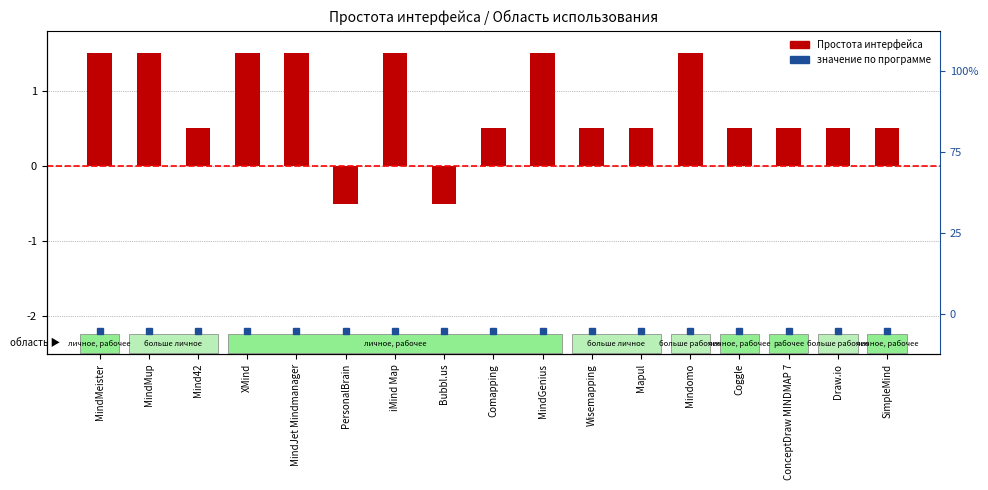

How many bars are there in total?

17